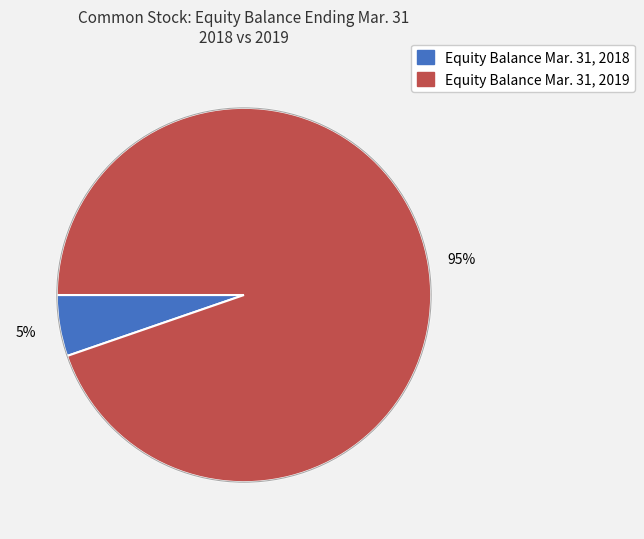

To the nearest percent, what is the combined percentage of Equity Balance Mar. 31, 2018 and Equity Balance Mar. 31, 2019?

100%